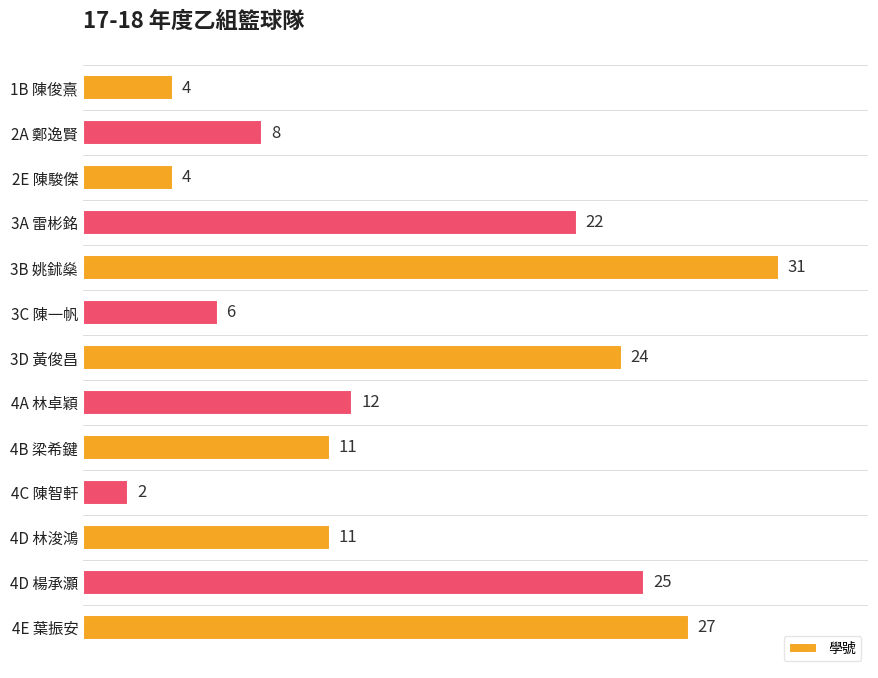

Reading bottom to top, what are all the values shown in this chart?

4E 葉振安=27	4D 楊承灝=25	4D 林浚鴻=11	4C 陳智軒=2	4B 梁希鍵=11	4A 林卓穎=12	3D 黃俊昌=24	3C 陳一帆=6	3B 姚鉥燊=31	3A 雷彬銘=22	2E 陳駿傑=4	2A 鄭逸賢=8	1B 陳俊熹=4